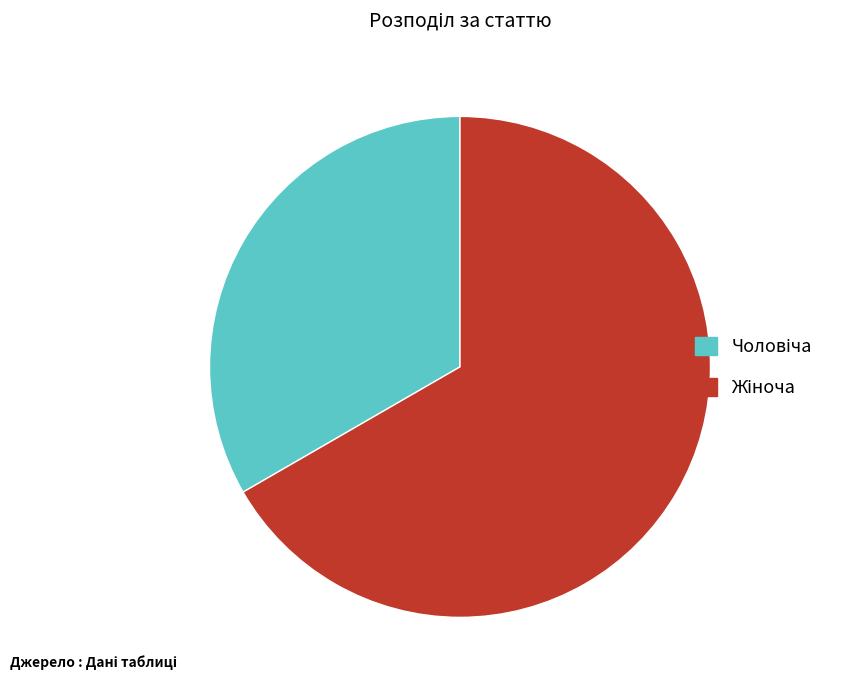

Is there a majority slice in this chart?

Yes